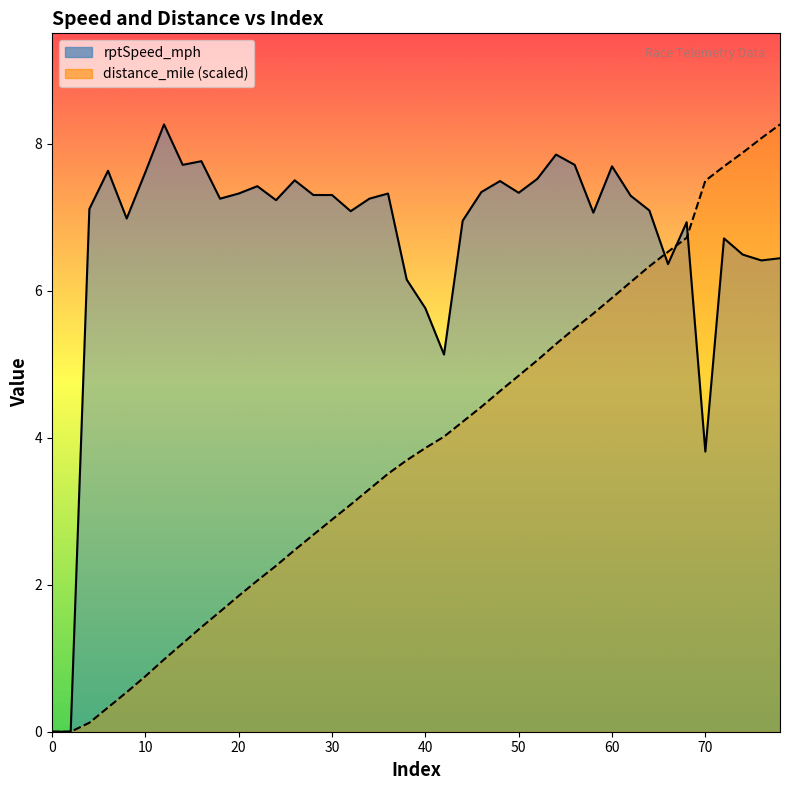

What is the total value across all series at 30?

10.2